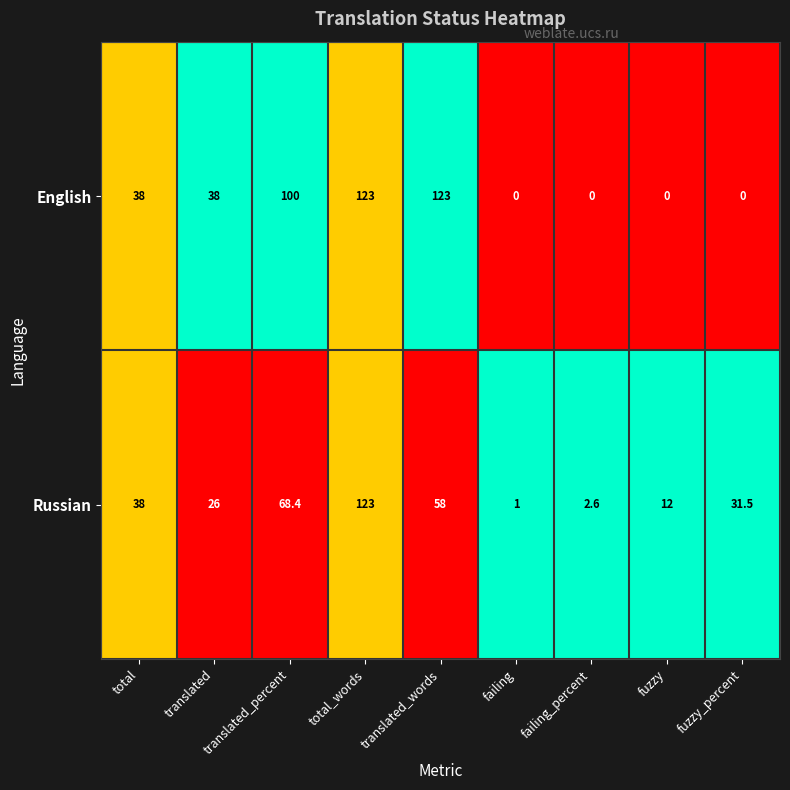

Which series has the largest range (max minus min)?

English